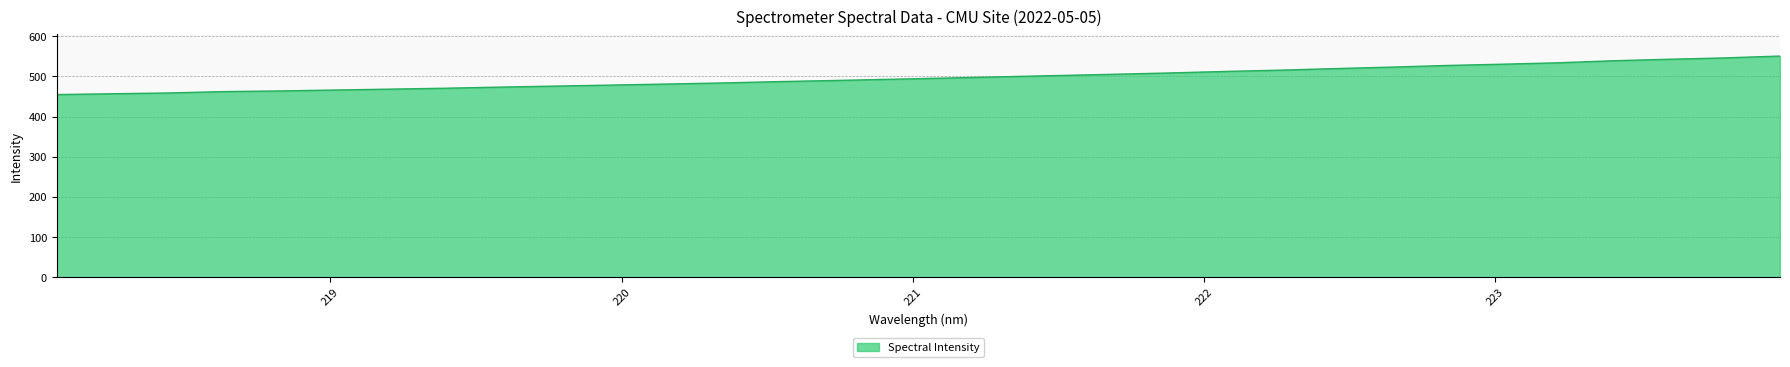

How many categories are shown in the chart?

32